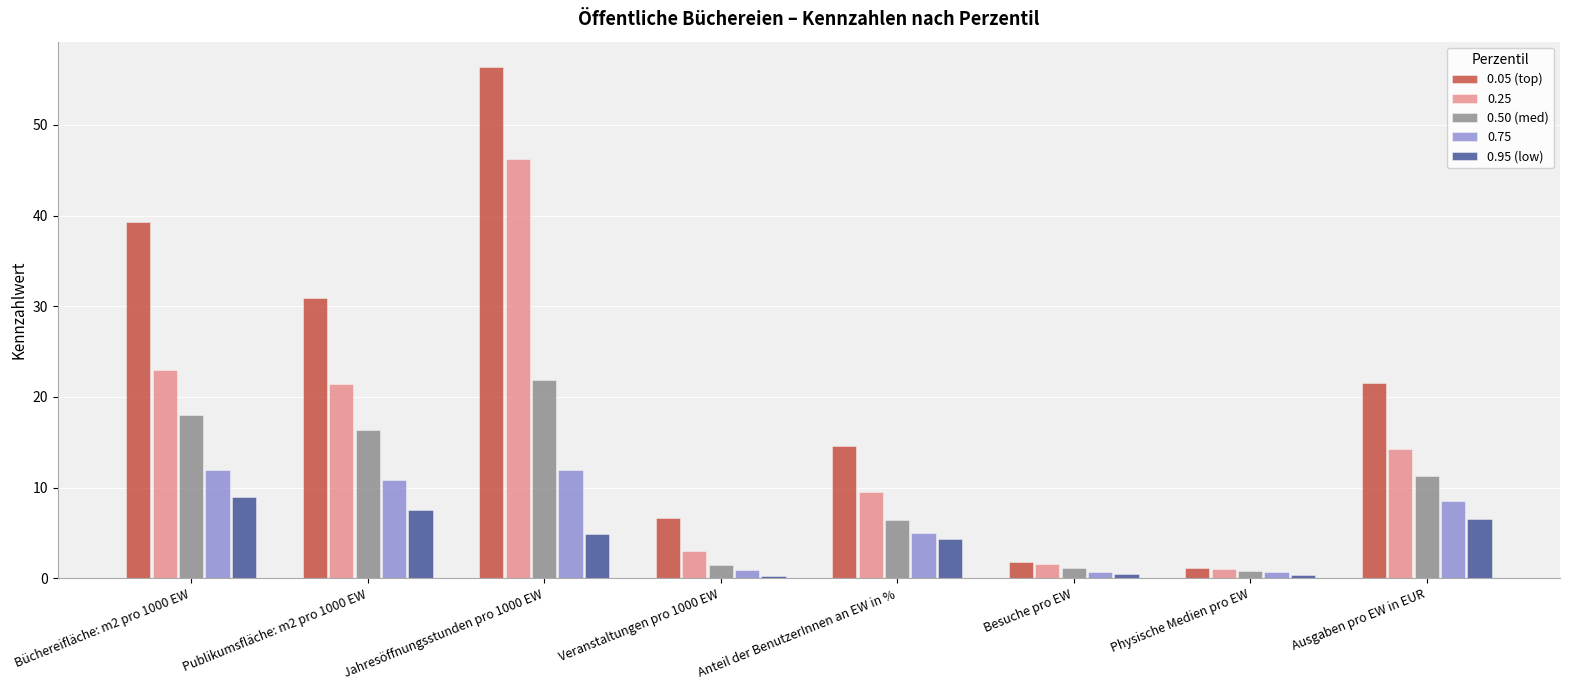

What is the label of the 2nd bar from the left?

Publikumsfläche: m2 pro 1000 EW